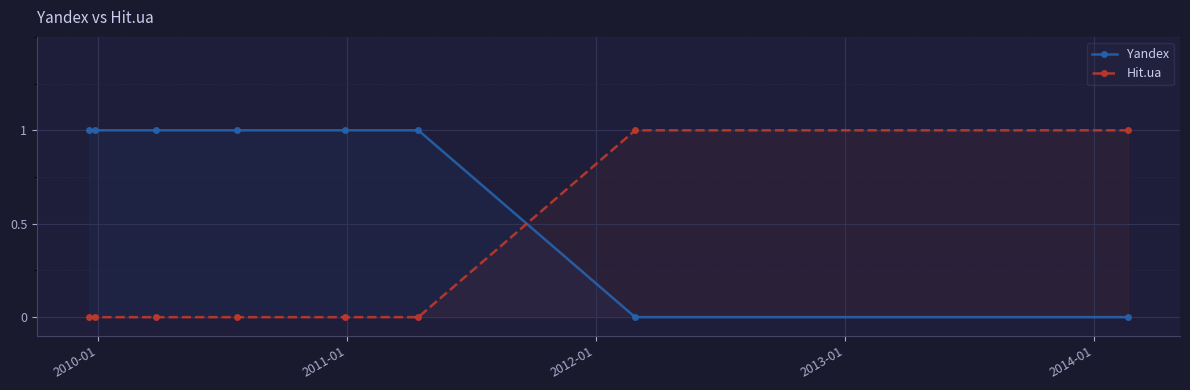

True or false: Hit.ua has more than 0 interior local peaks.

False